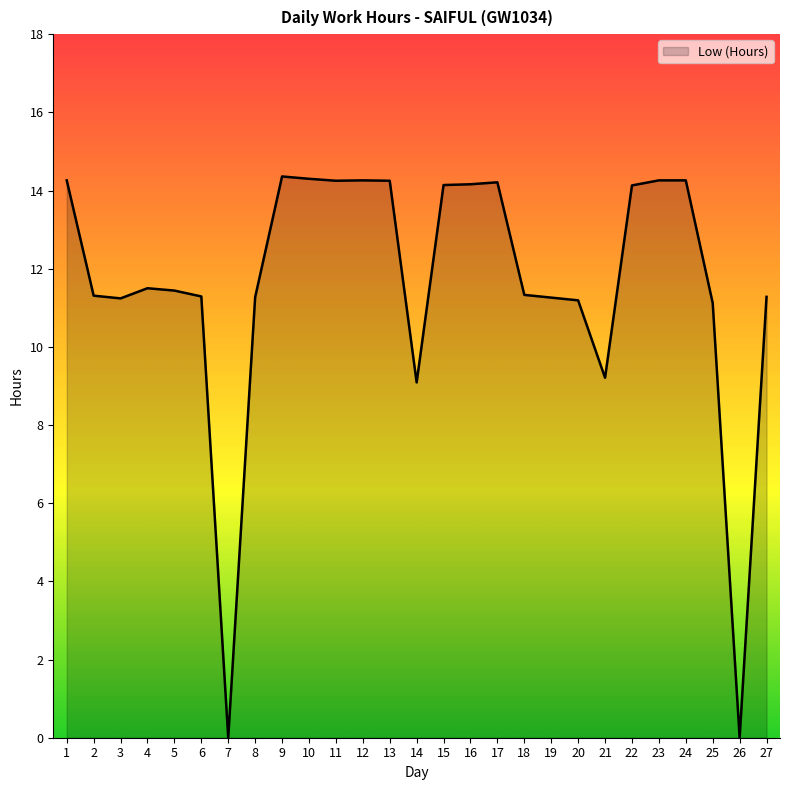

Read the value at 11.

14.2